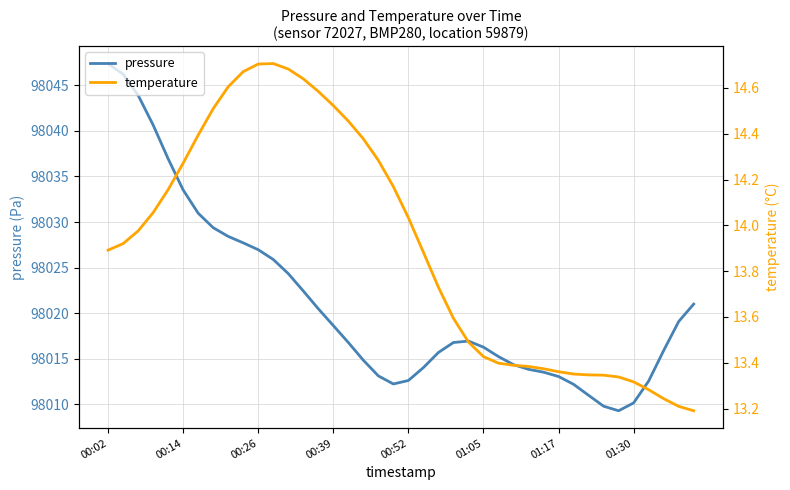

How many lines are shown in the chart?

2